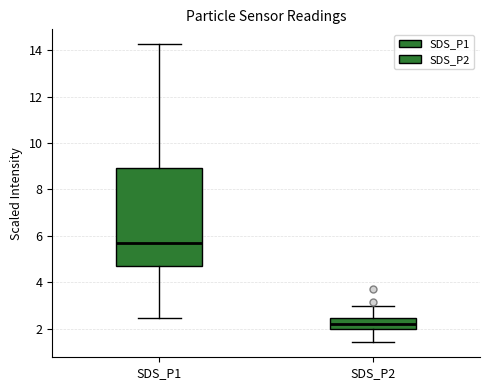

Which box is the tallest, from its lower edge to its upper edge?

SDS_P1